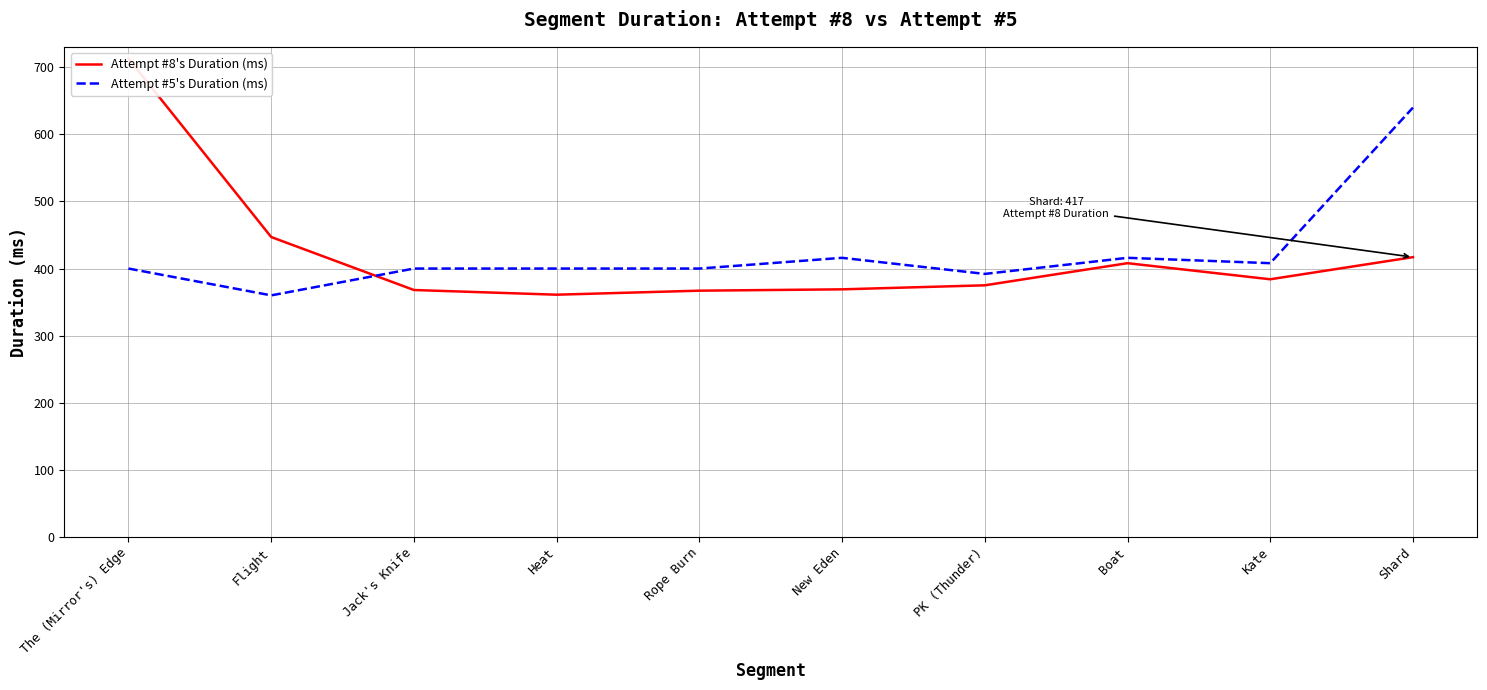

How many data points in Attempt #5's Duration (ms) are less than 400?

2